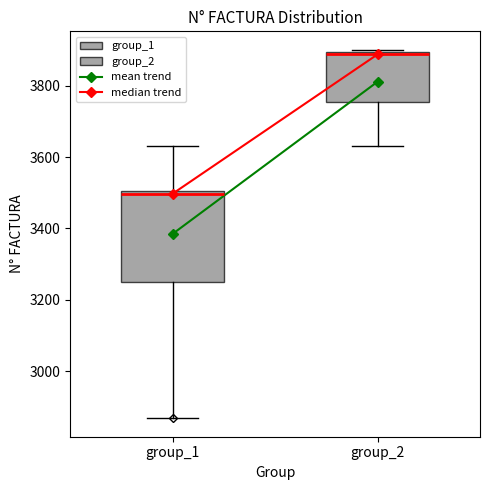

Where is the upper edge of the box for group_2 on the y-axis? The values are not printed on the chart, so give them approximately, as read against the axis.

3900